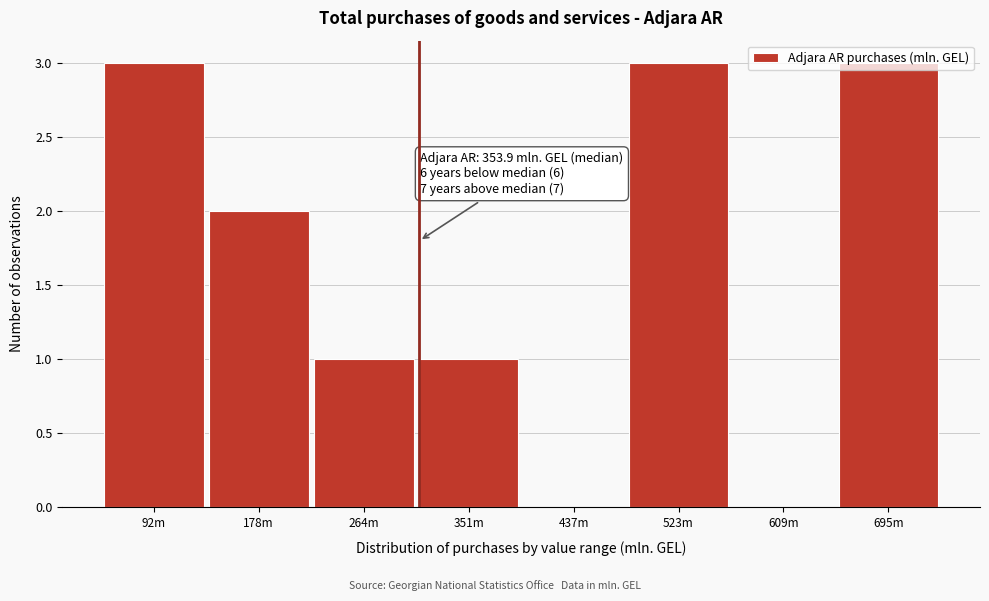

Approximately how many times larger is the value at 351m compared to 92m?

0.3